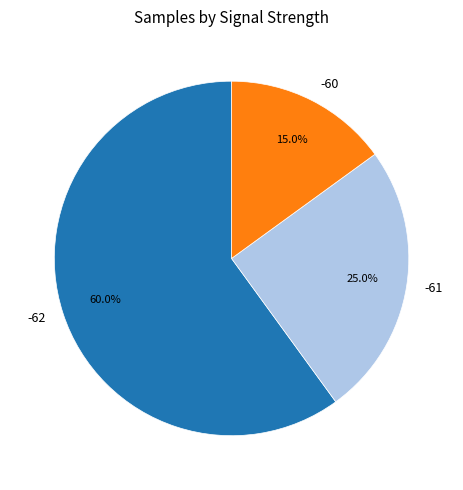

To the nearest percent, what is the average slice percentage?

33%